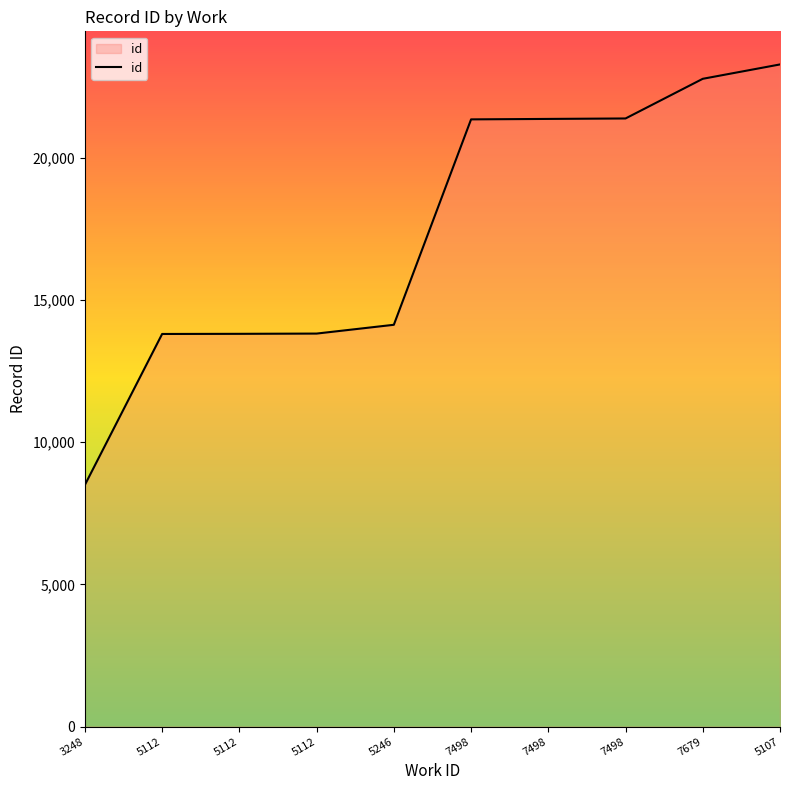

Is this an area chart (filled region under the line)?

Yes